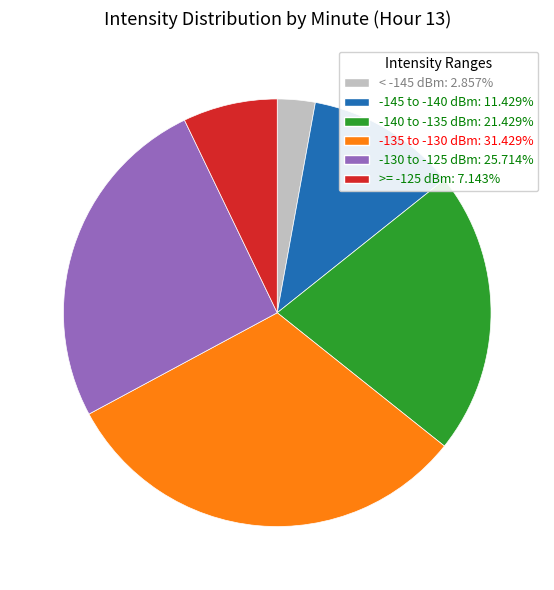

Does any single category account for the majority?

No